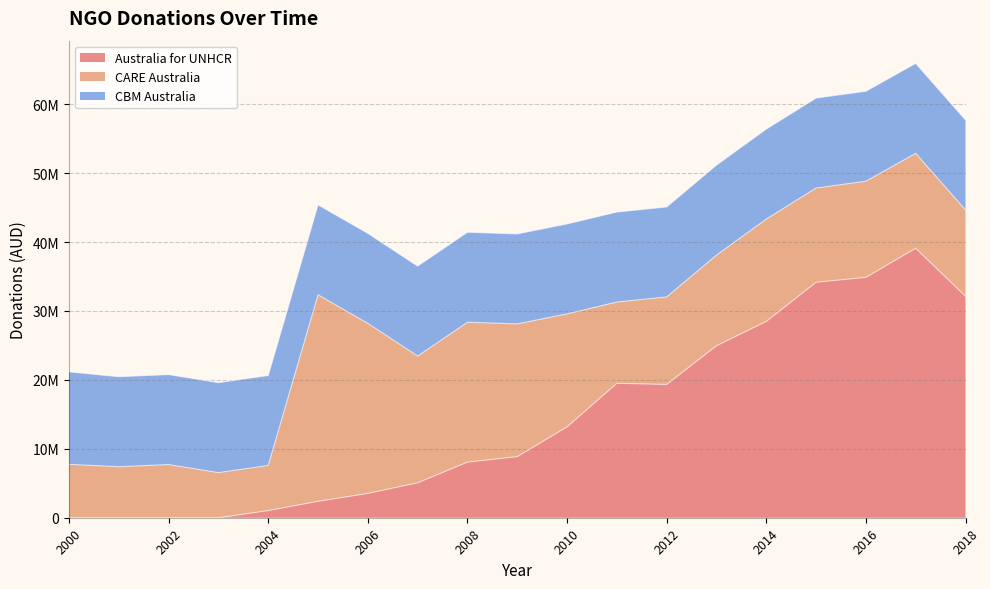

What is the difference between the Australia for UNHCR values at 2006 and 2013?

21422529